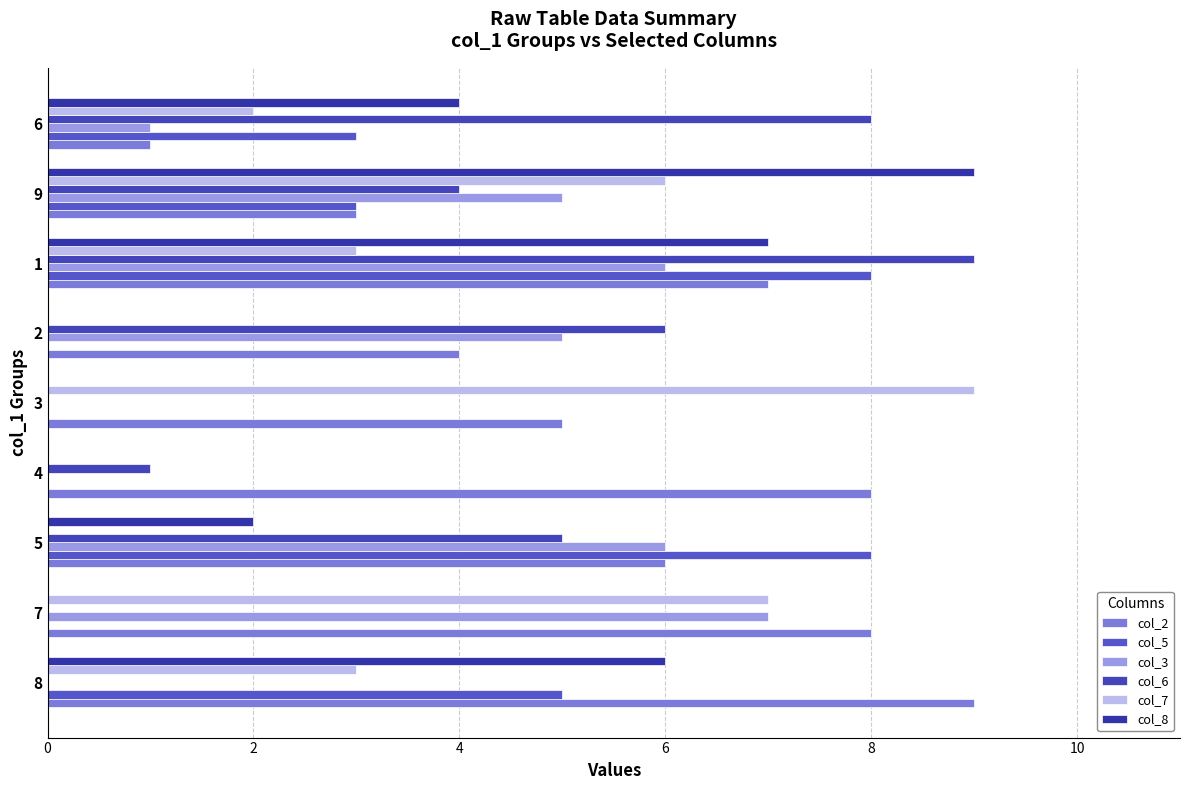

Which series has the largest range (max minus min)?

col_6